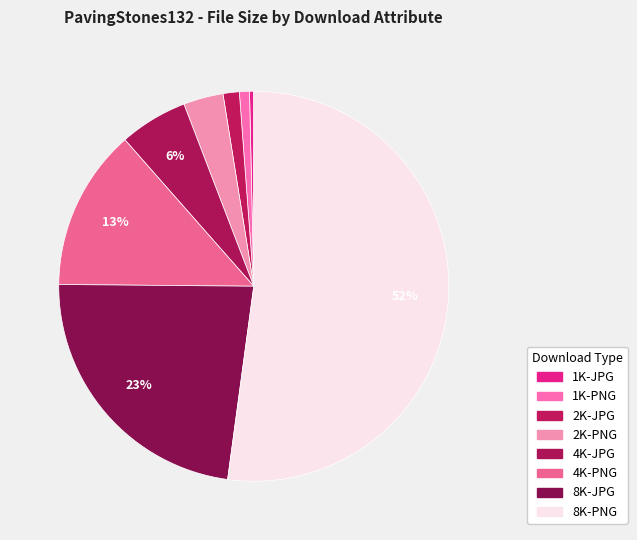

How many segments does this pie chart have?

8